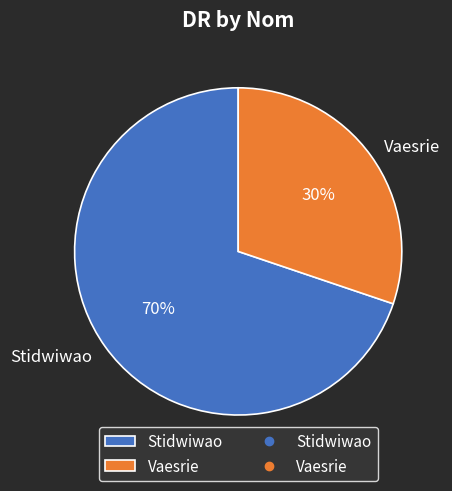

Is there any slice that represents more than half of the pie?

Yes